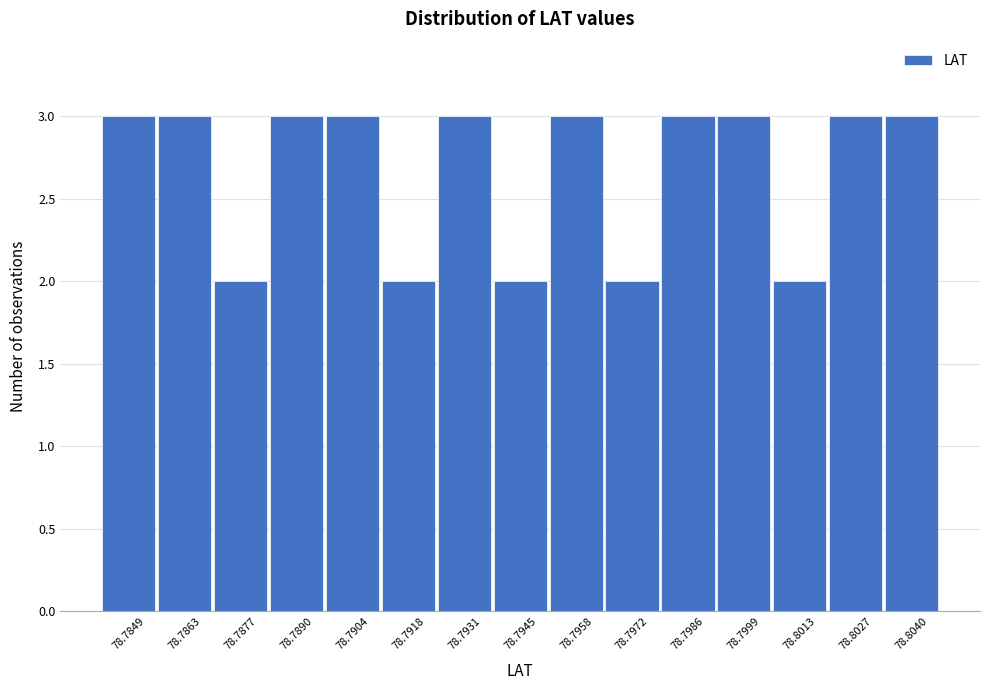

Reading left to right, what are all the values shown in this chart?

3	3	2	3	3	2	3	2	3	2	3	3	2	3	3